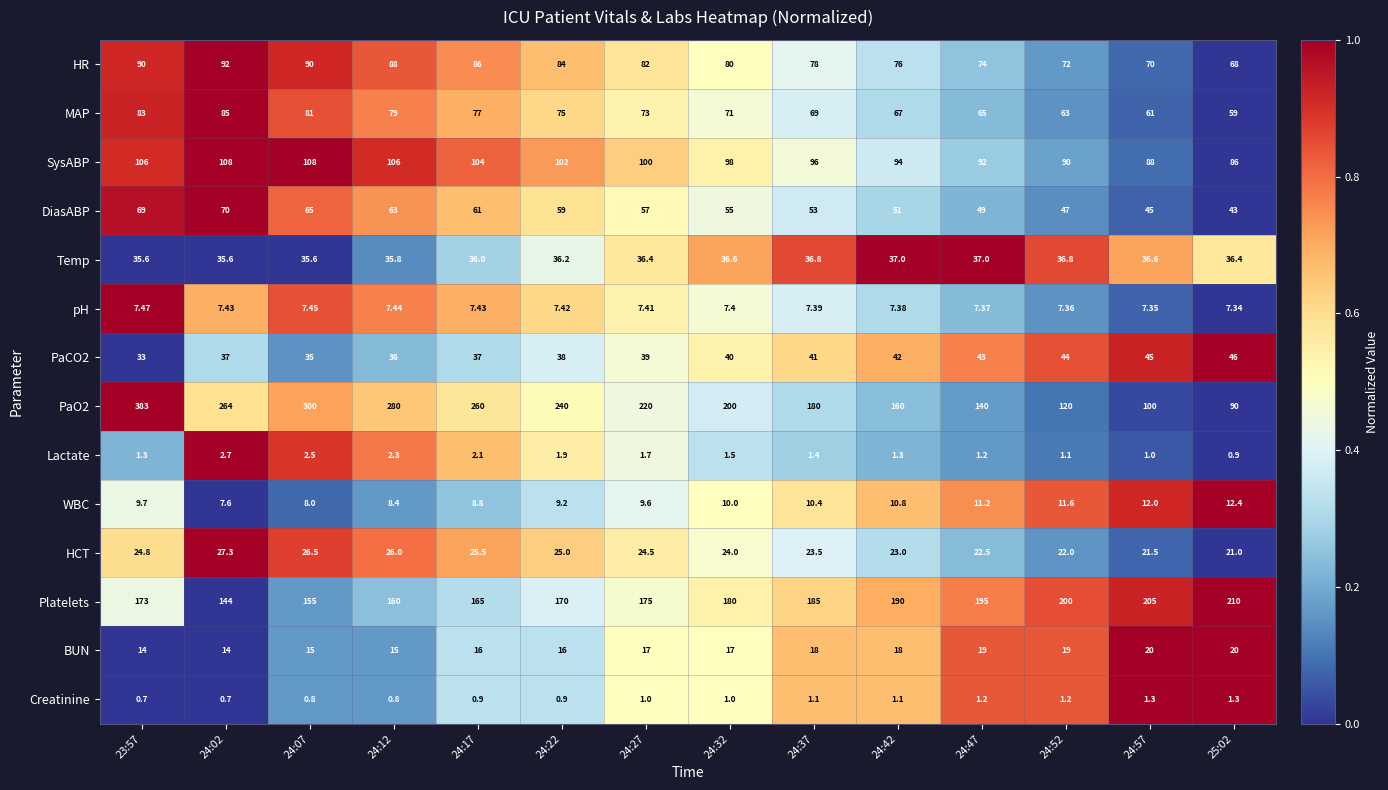

Is the value of WBC at 24:52 greater than the value of pH at 24:27?

Yes